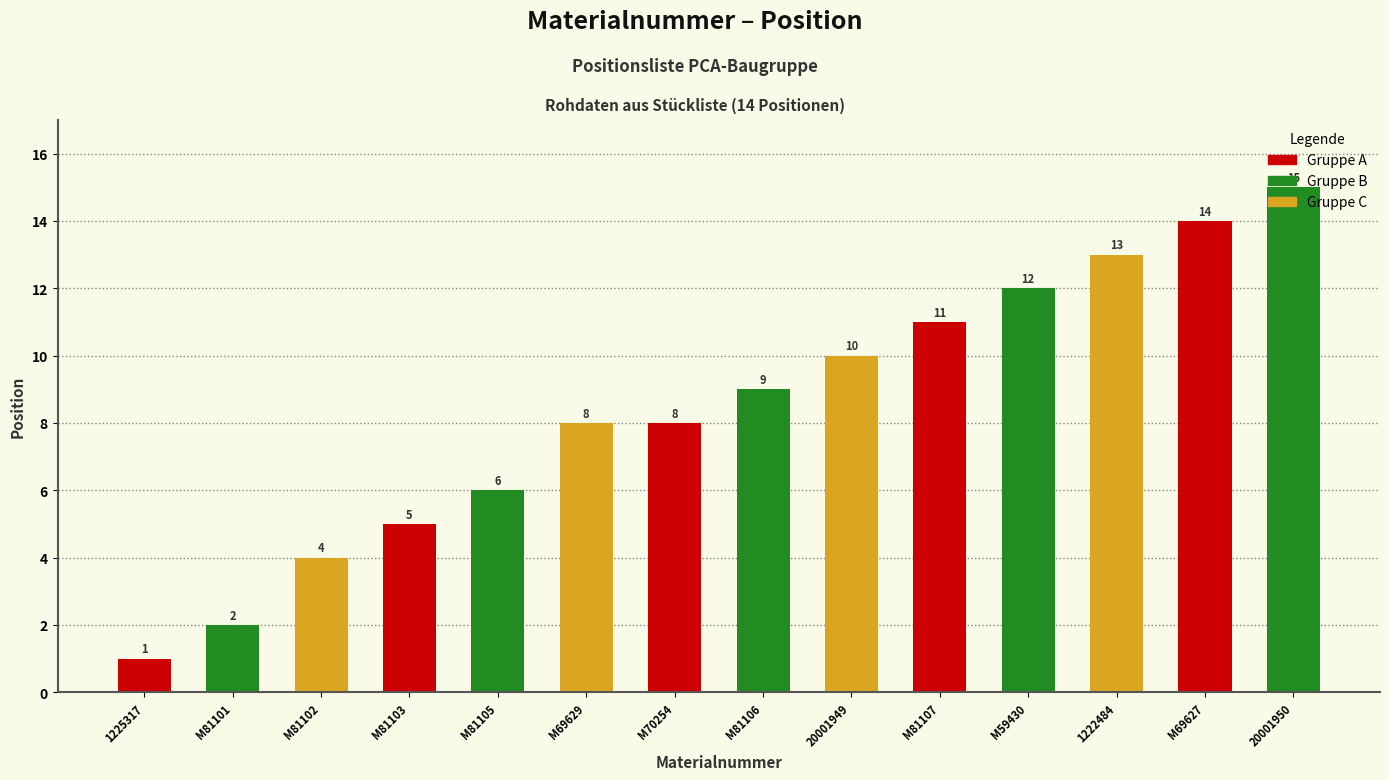

Is it true that the value at M69629 is 8?

True